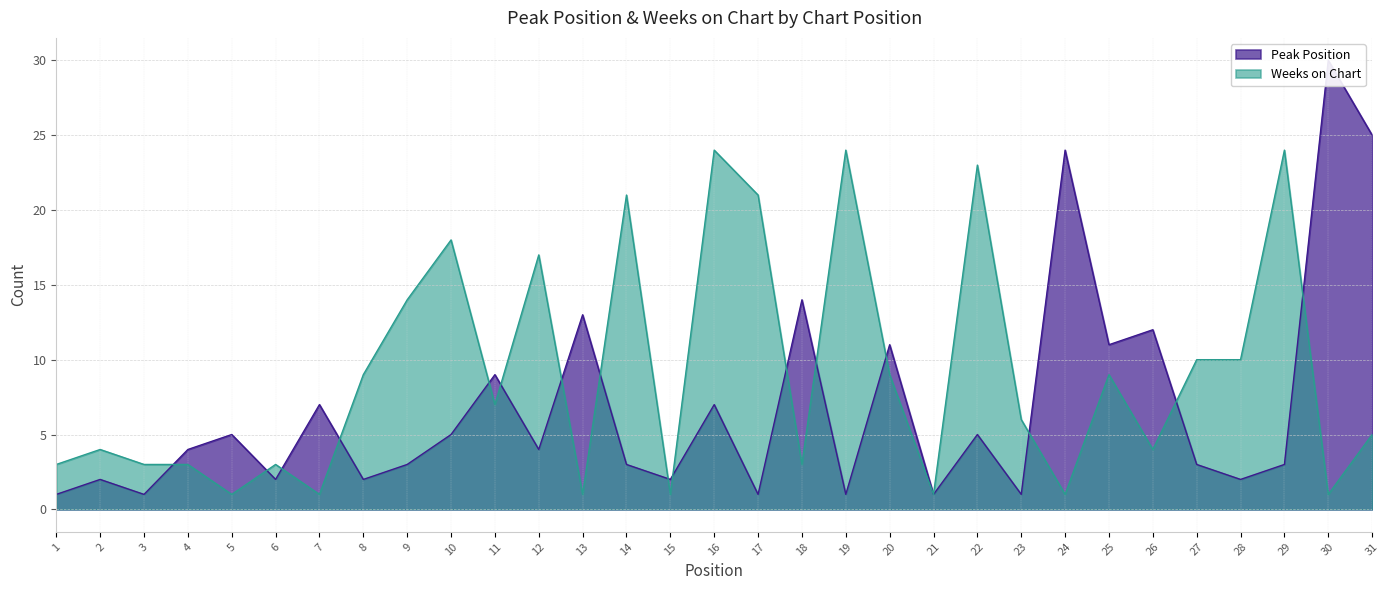

What is the difference between the highest and lowest values at 2?

2